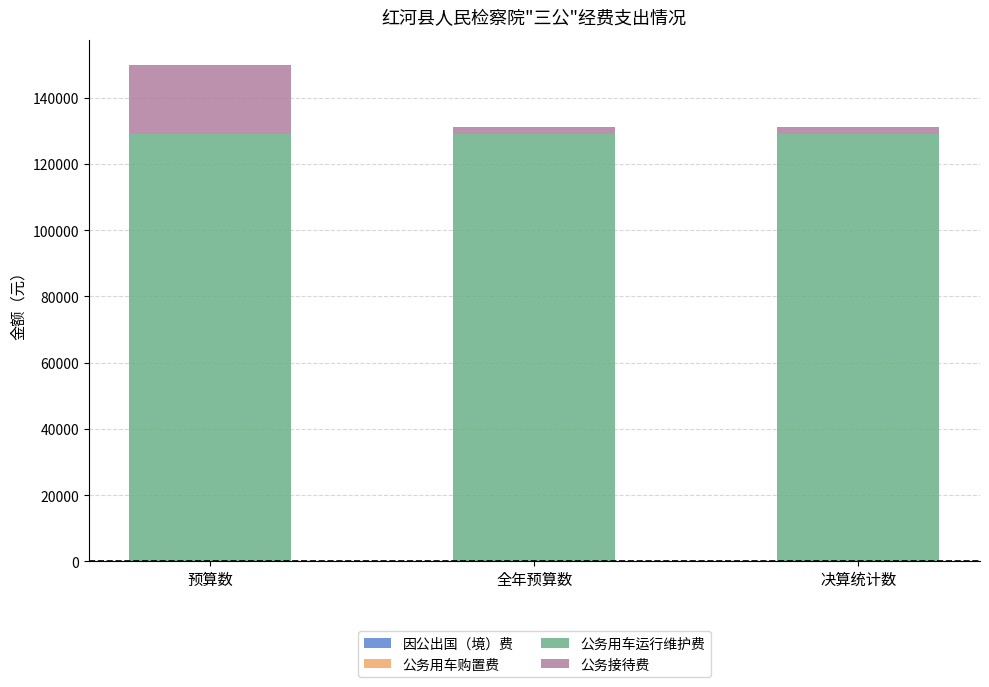

Reading right to left, list the values for the 公务用车运行维护费 series.

决算统计数=129000	全年预算数=129000	预算数=129000